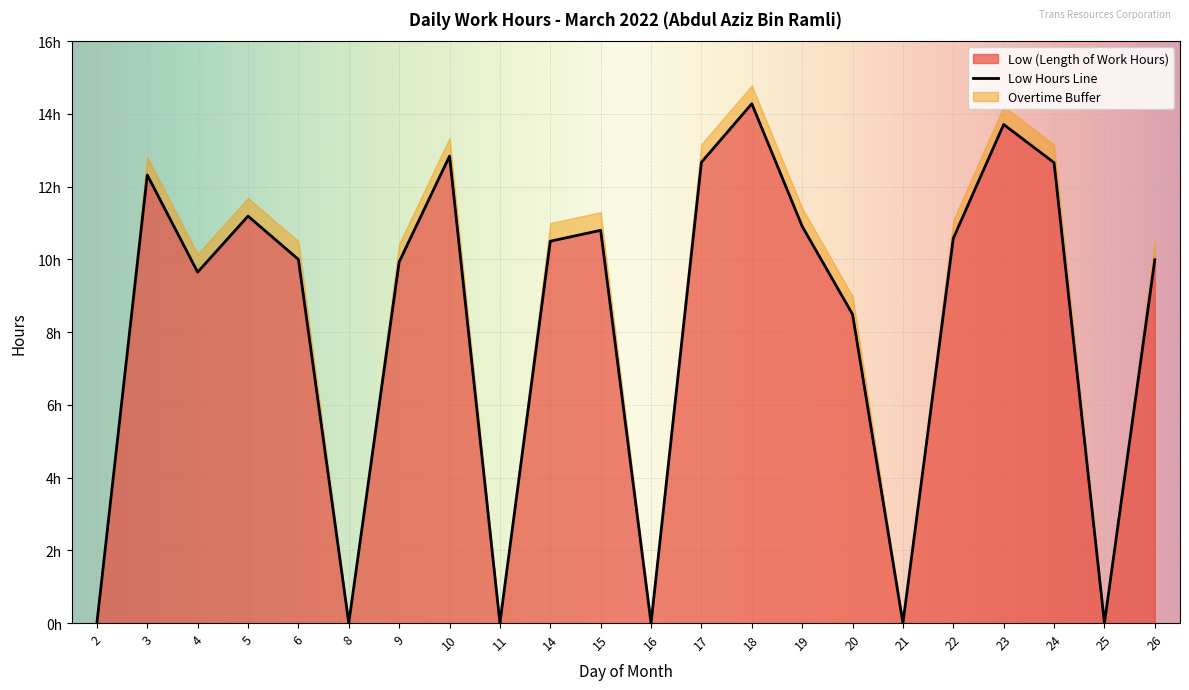

How many data points does each series have?

22